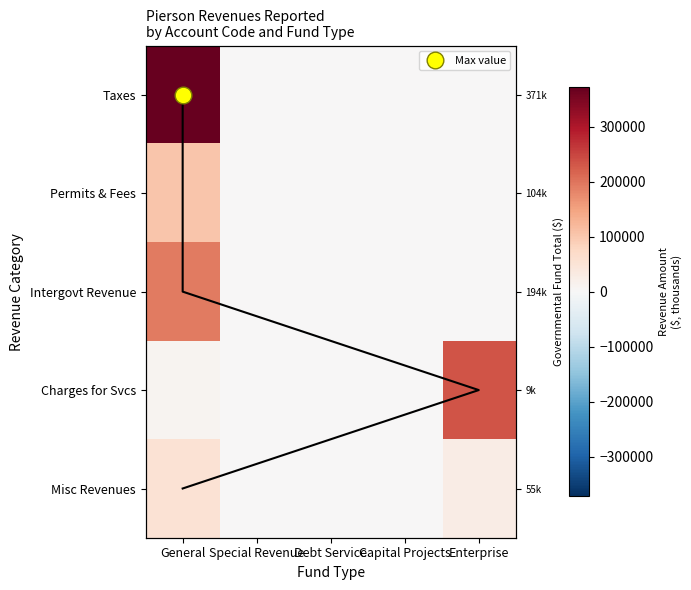

Which has a higher value, Capital Projects or Debt Service?

Capital Projects